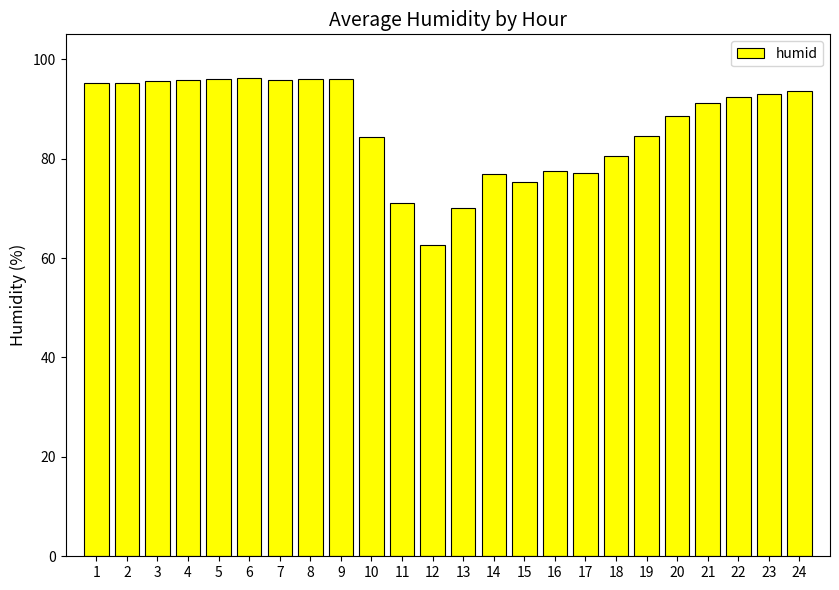

What is the value of the 19th bar from the left?

84.5